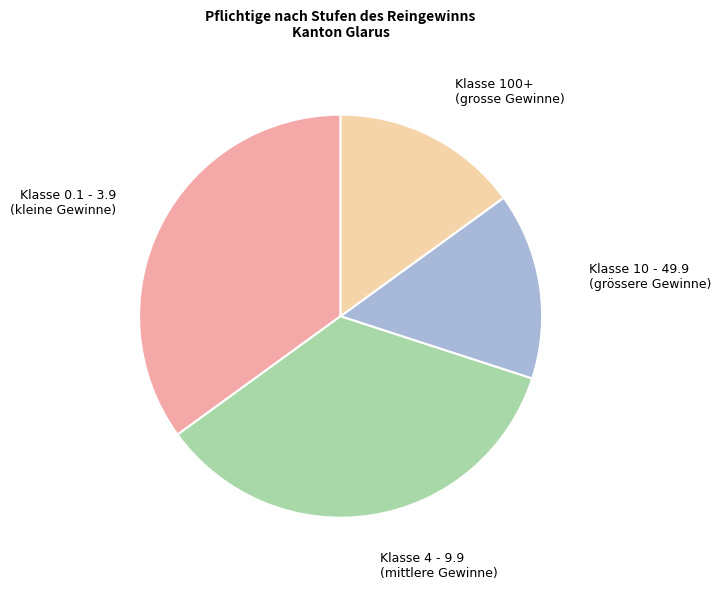

Does any single category account for the majority?

No